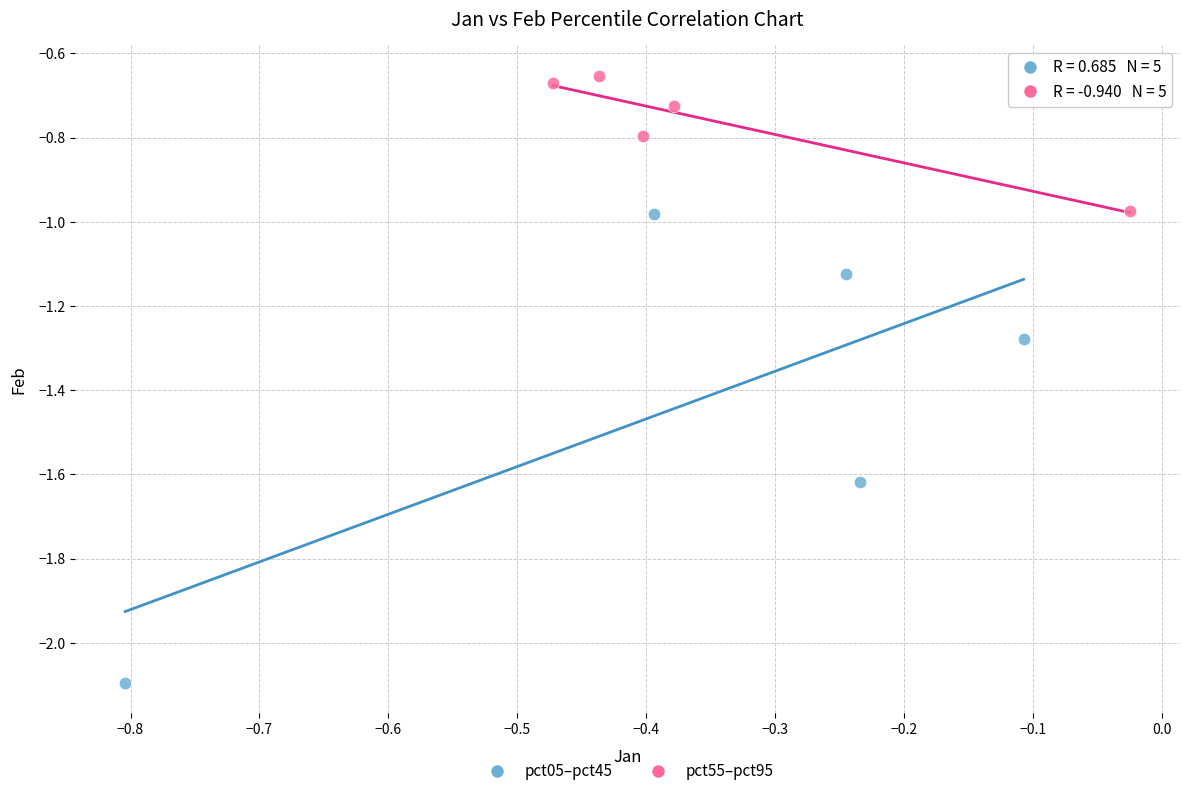

Which series contains the lowest Y value?

pct05–pct45